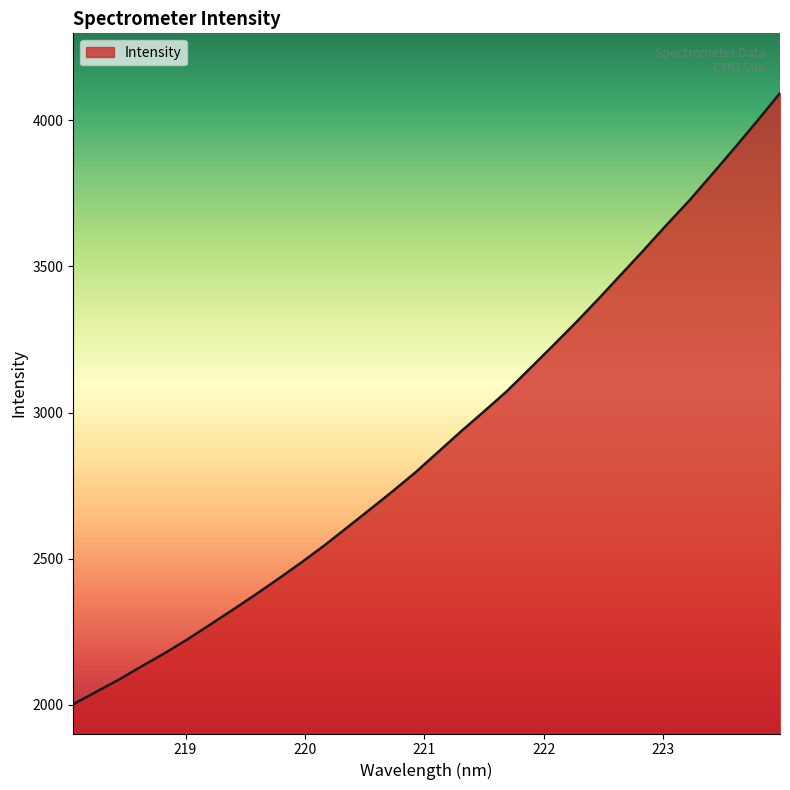

True or false: there are more than 0 points higher than both neighbors.

False